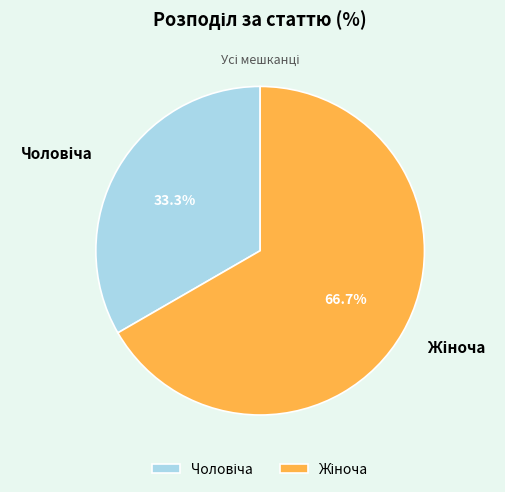

How many slices are in this pie chart?

2